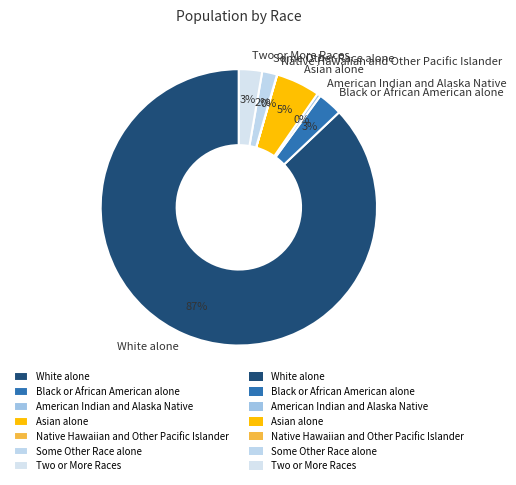

Which category accounts for the majority?

White alone